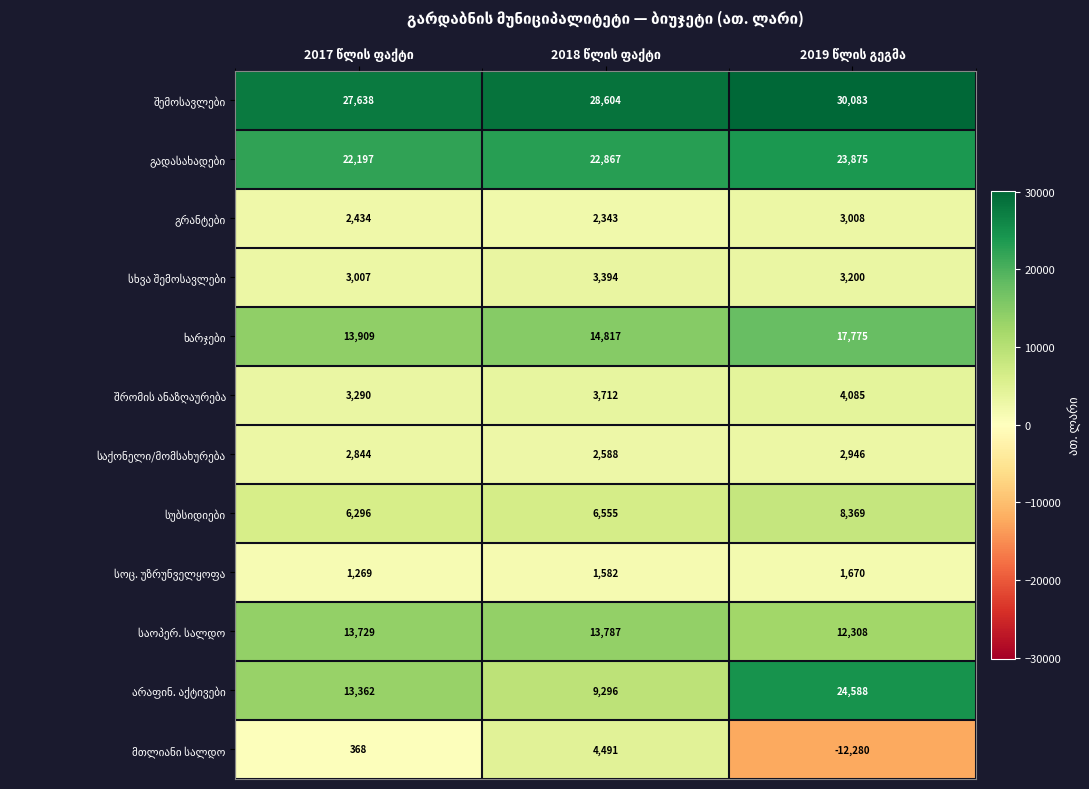

What is the total value across all series at 2019 წლის გეგმა?

119625.8